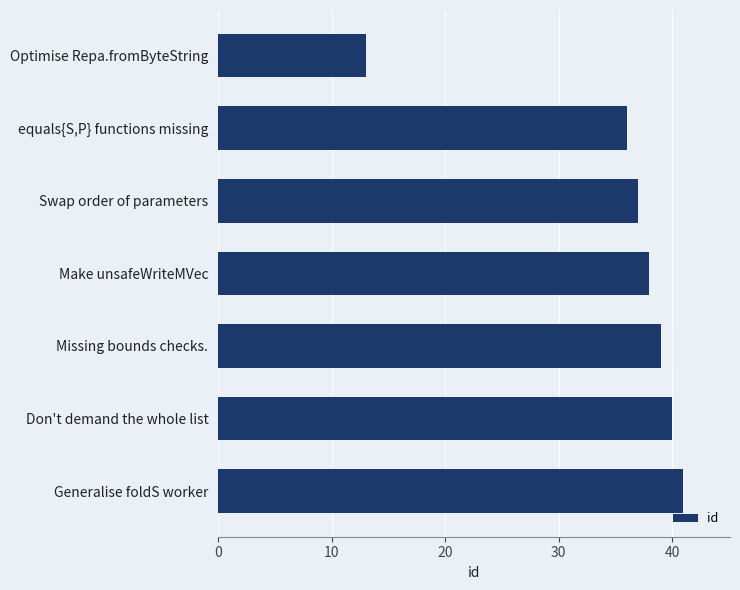

Is it true that the value at Swap order of parameters is 55?

False